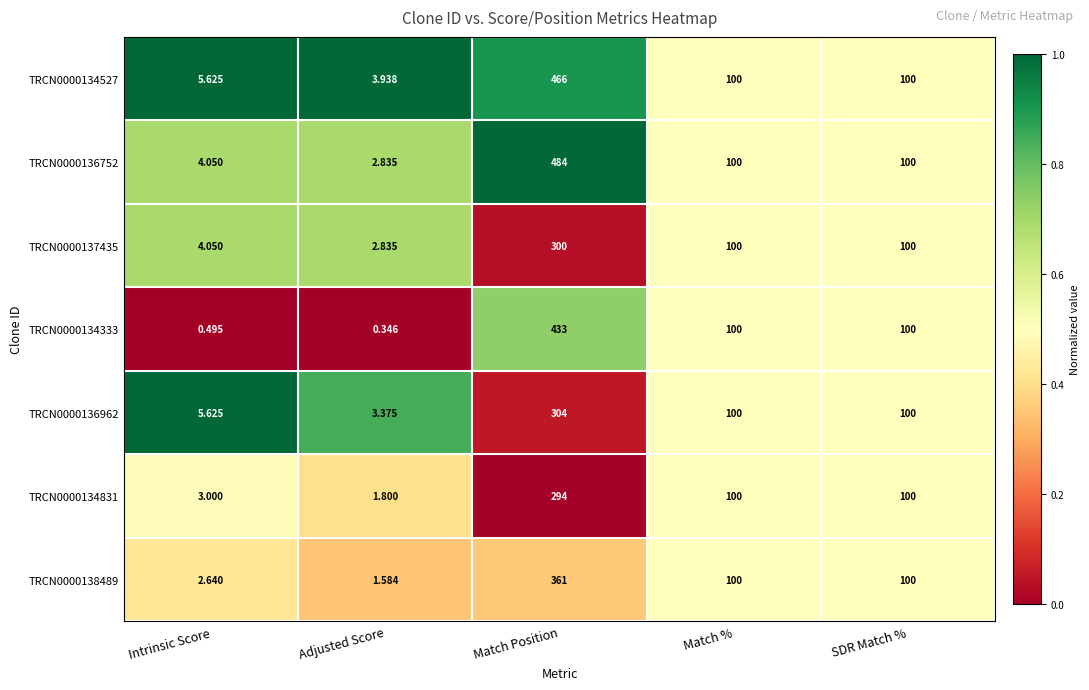

At which category is the sum across all series the highest?

Match Position